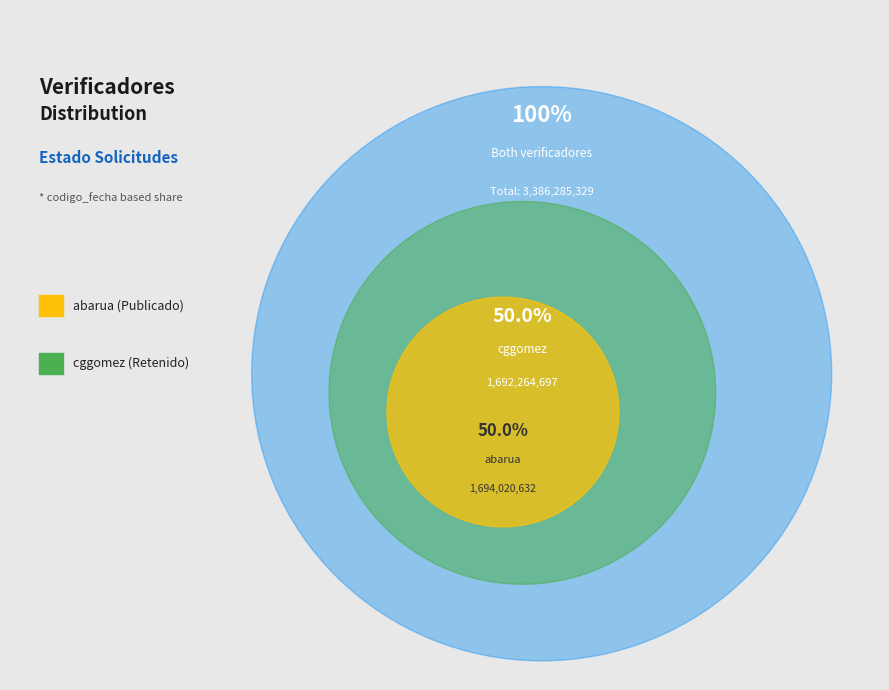

What percentage is the abarua slice, to the nearest percent?

50%